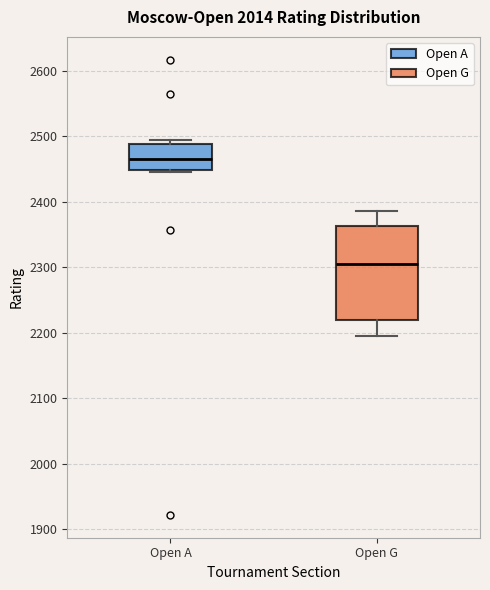

Reading left to right, read every box against the y-axis: the position of its median line, the range the box covers, and the ends of its whiskers. The values are not printed on the chart, so give them approximately, as read against the axis.

Open A: median 2470, box 2450 to 2490, whiskers 2450 (just below the box's lower edge) to 2500
Open G: median 2300, box 2220 to 2360, whiskers 2200 to 2390